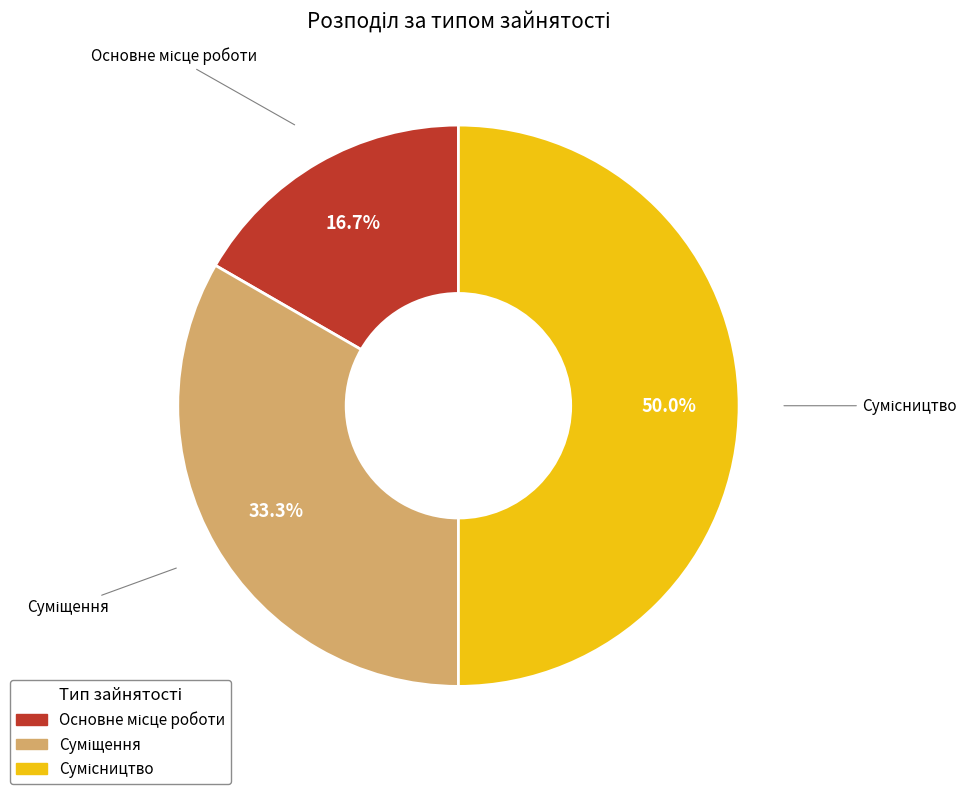

How many segments does this pie chart have?

3